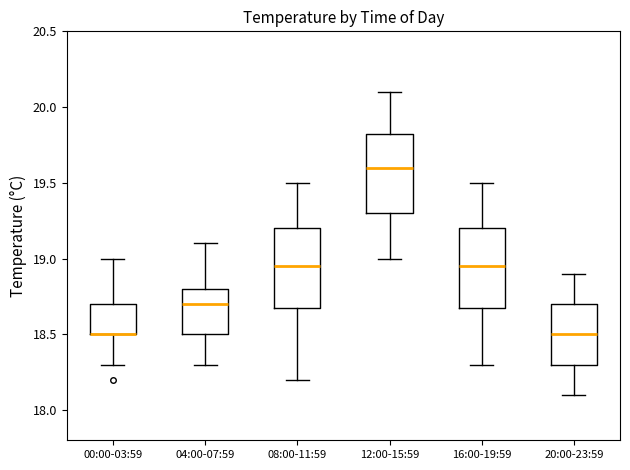

Reading left to right, transcribe this box plot: for each box, give where its median line is, the range the box spans, and where its two whiskers end, as read against the y-axis. The values are not printed on the chart, so give them approximately, as read against the axis.

00:00-03:59: median 18.50 (drawn on the box's lower edge), box 18.50 to 18.70, whiskers 18.30 to 19.00
04:00-07:59: median 18.70, box 18.50 to 18.80, whiskers 18.30 to 19.10
08:00-11:59: median 18.95, box 18.70 to 19.20, whiskers 18.20 to 19.50
12:00-15:59: median 19.60, box 19.30 to 19.85, whiskers 19.00 to 20.10
16:00-19:59: median 18.95, box 18.70 to 19.20, whiskers 18.30 to 19.50
20:00-23:59: median 18.50, box 18.30 to 18.70, whiskers 18.10 to 18.90